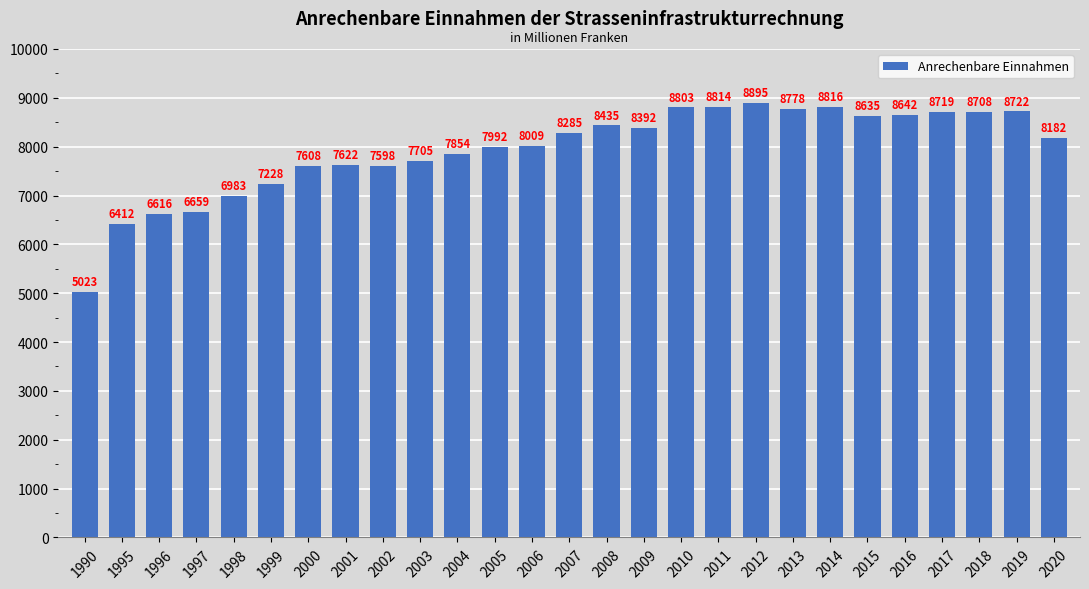

Does the chart contain stacked bars?

No